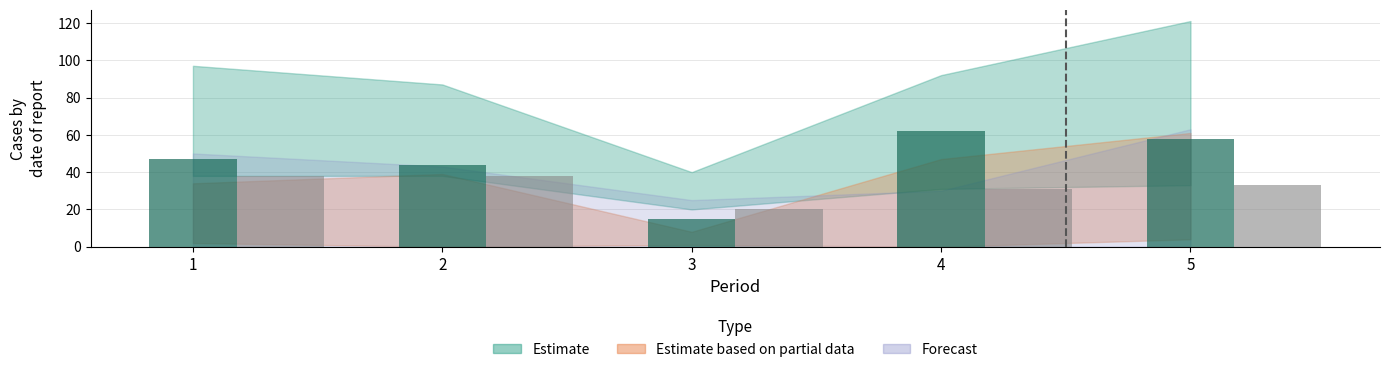

What is the spread (max minus min) of values at 5?

25